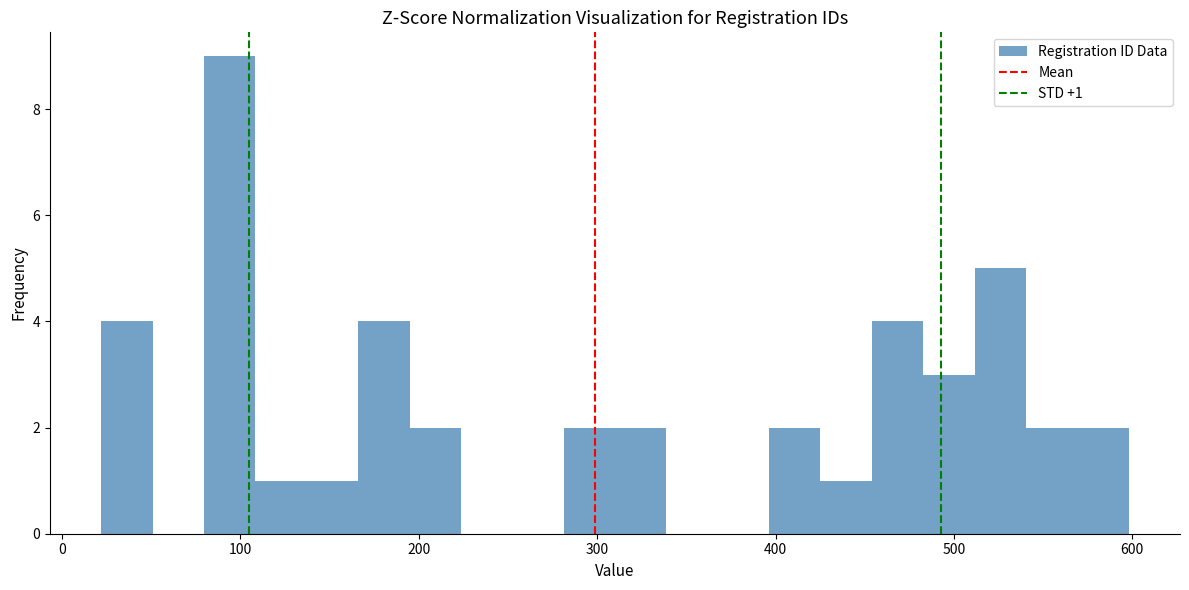

Around what value on the x-axis is the tallest bar? Give the approximate position of its centre, as read against the axis.

90